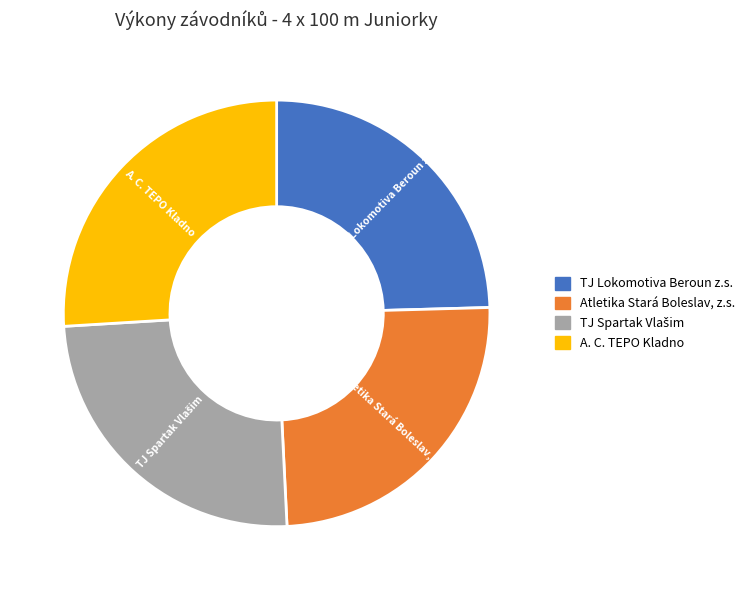

Is there a majority slice in this chart?

No